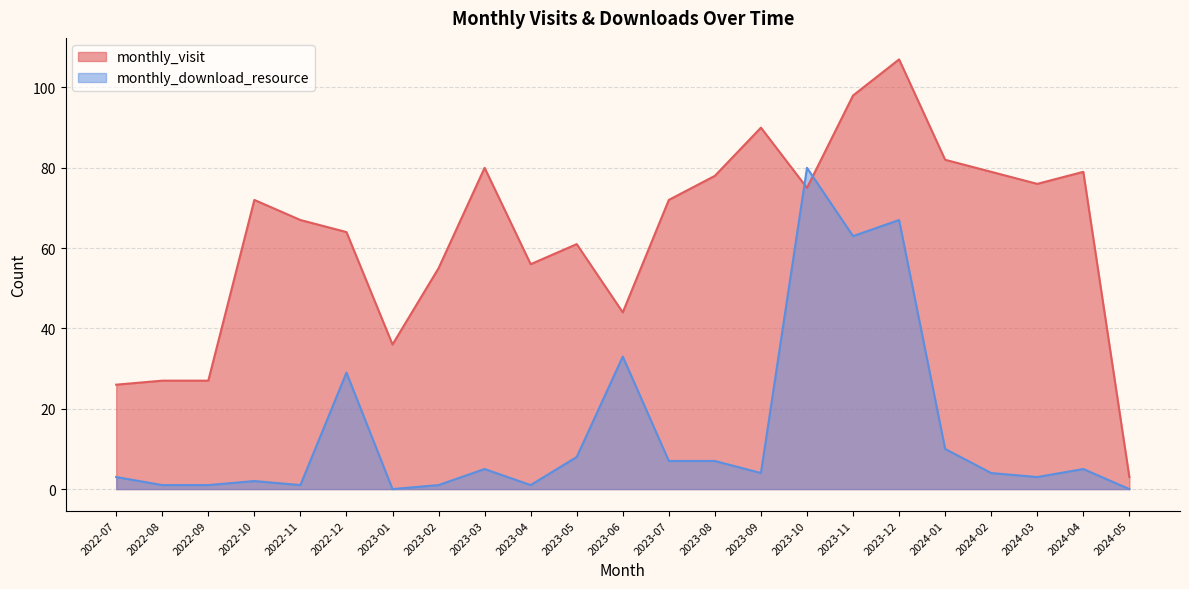

What is the sum of the monthly_download_resource values at 2023-07 and 2023-03?

12